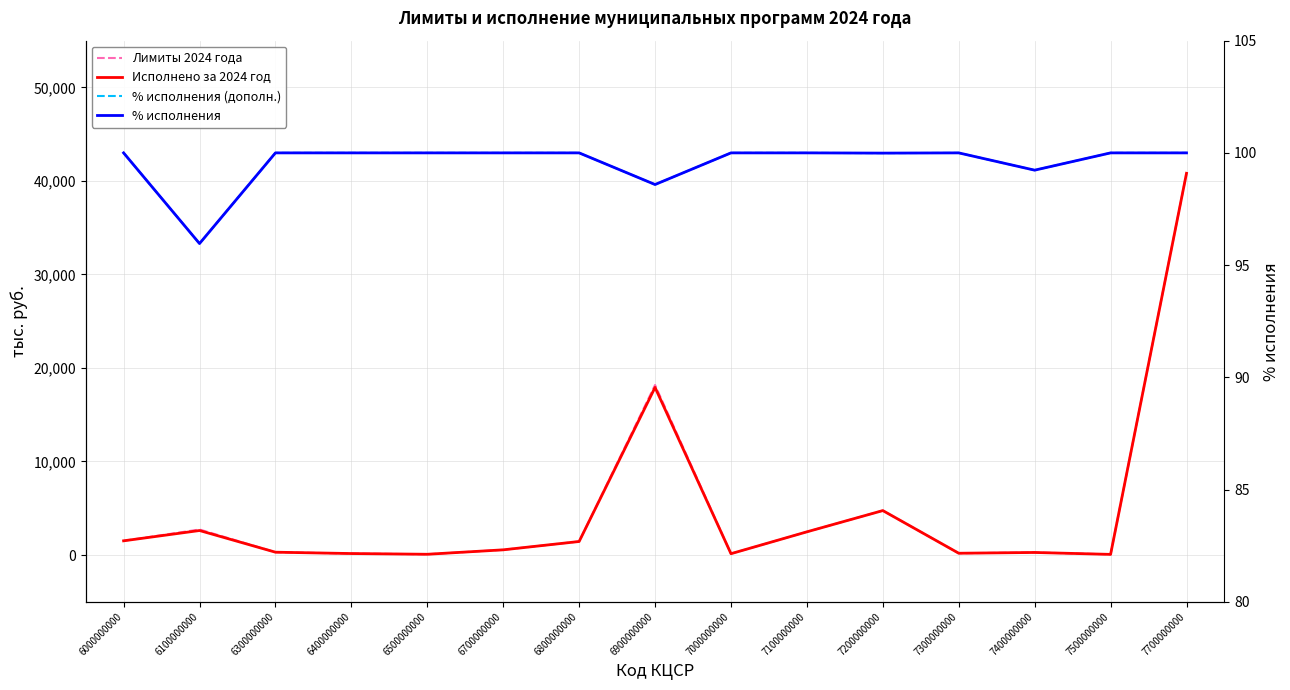

What is the value of the Лимиты 2024 года point at the 12th from the left?

187.9